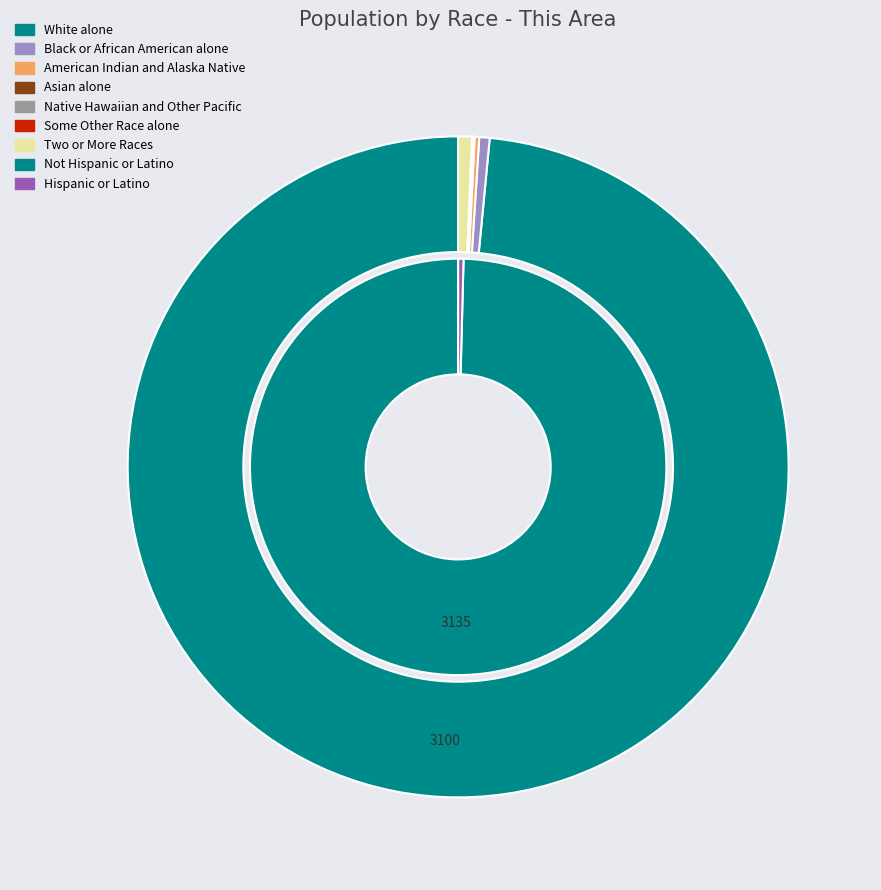

What is the largest slice in the pie chart?

White alone